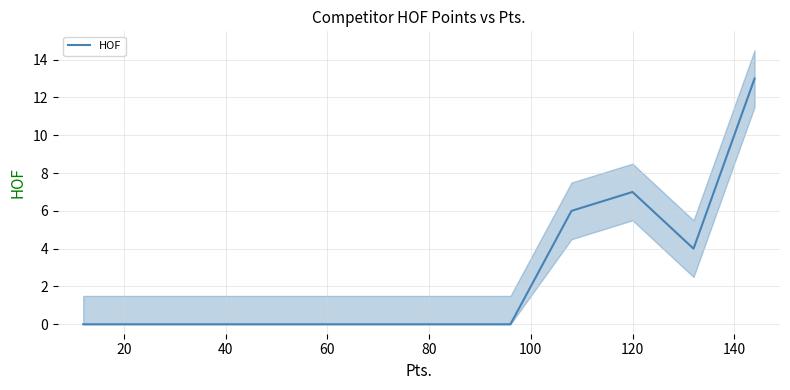

Reading left to right, extract all data points from this chart.

0	0	0	0	0	0	0	0	6	7	4	13